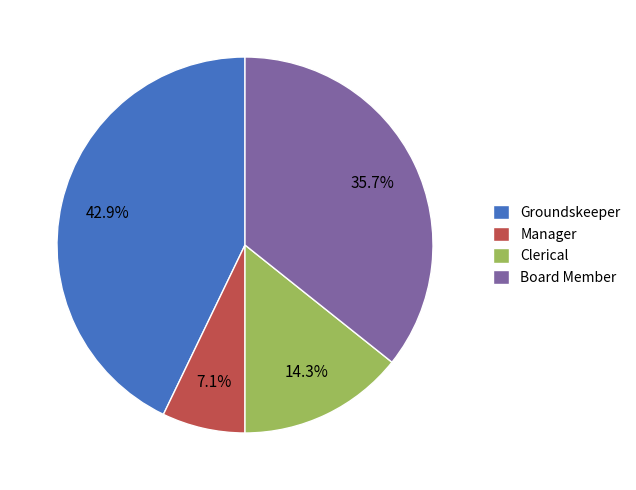

Rank the categories by value from lowest to highest.

Manager, Clerical, Board Member, Groundskeeper